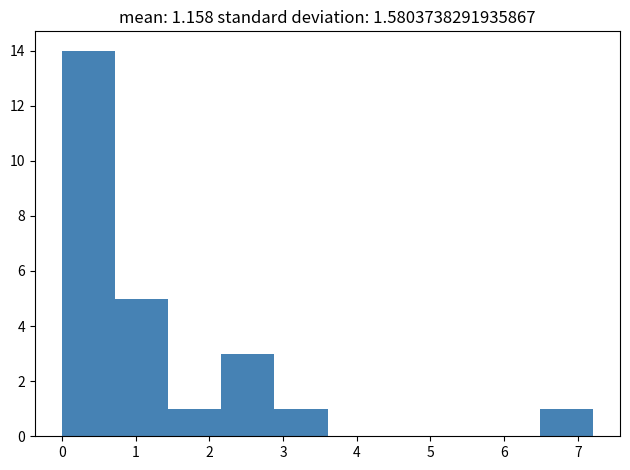

Reading left to right, list every bar in this chart as the range it spans on the x-axis followed by its height. Neither the bar edges nor the heights are printed on the chart, so give them approximately, as read against the axes.

0.0 to 0.7: 14
0.7 to 1.4: 5
1.4 to 2.2: 1
2.2 to 2.9: 3
2.9 to 3.6: 1
3.6 to 4.3: 0
4.3 to 5.0: 0
5.0 to 5.8: 0
5.8 to 6.5: 0
6.5 to 7.2: 1